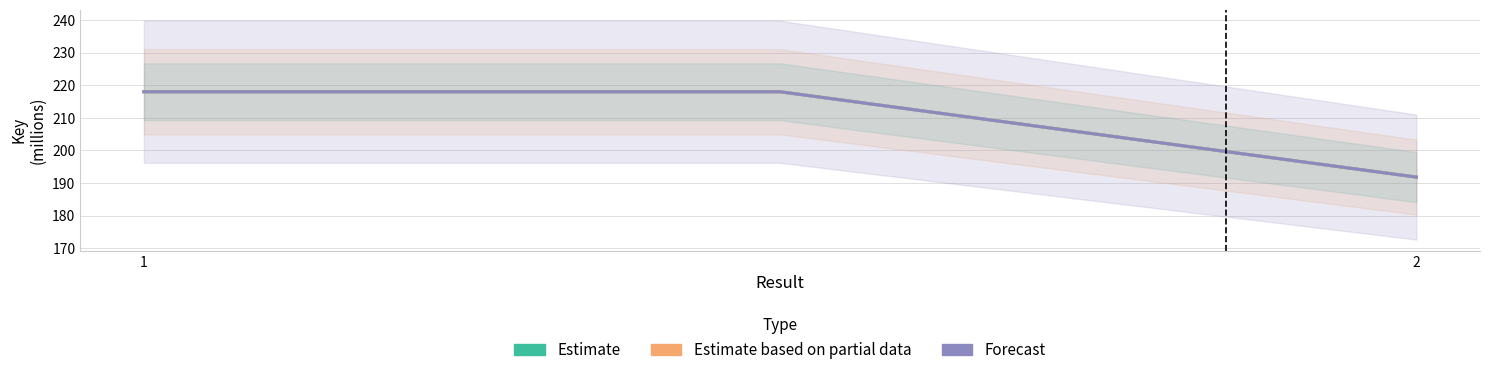

What are all the series names shown in the legend?

Estimate, Estimate based on partial data, Forecast